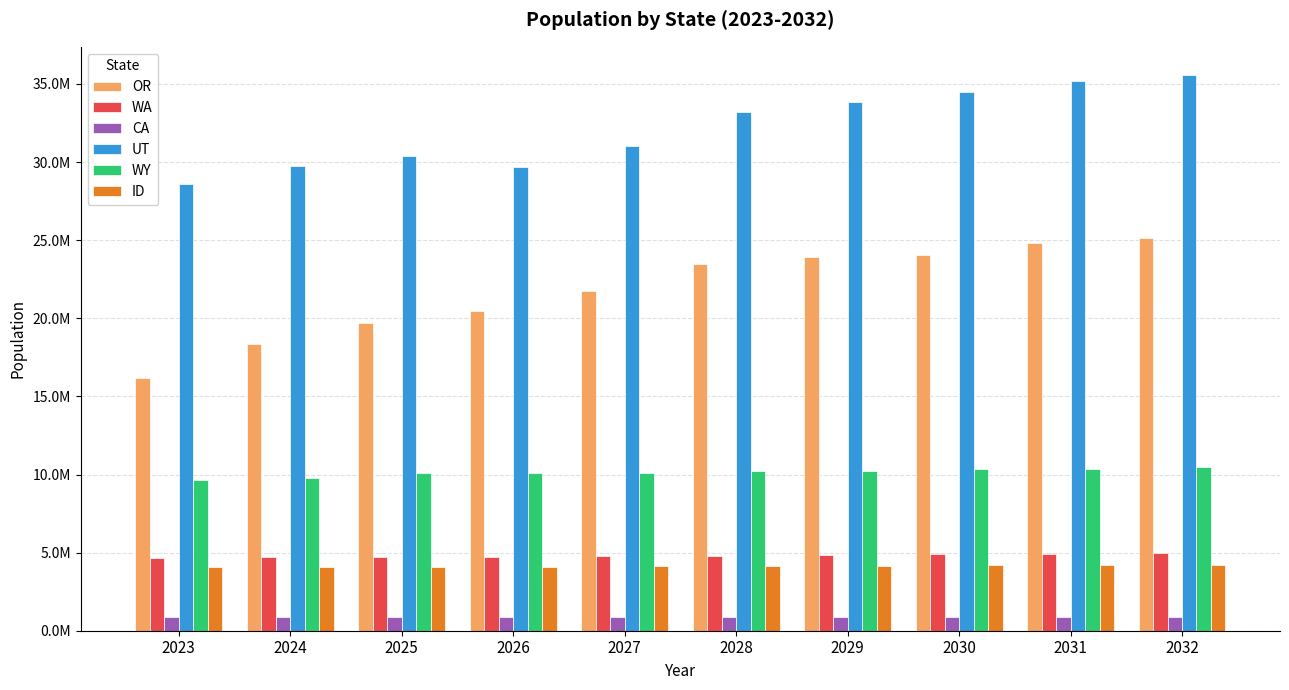

What is the total value across all series at 2030?

78811840